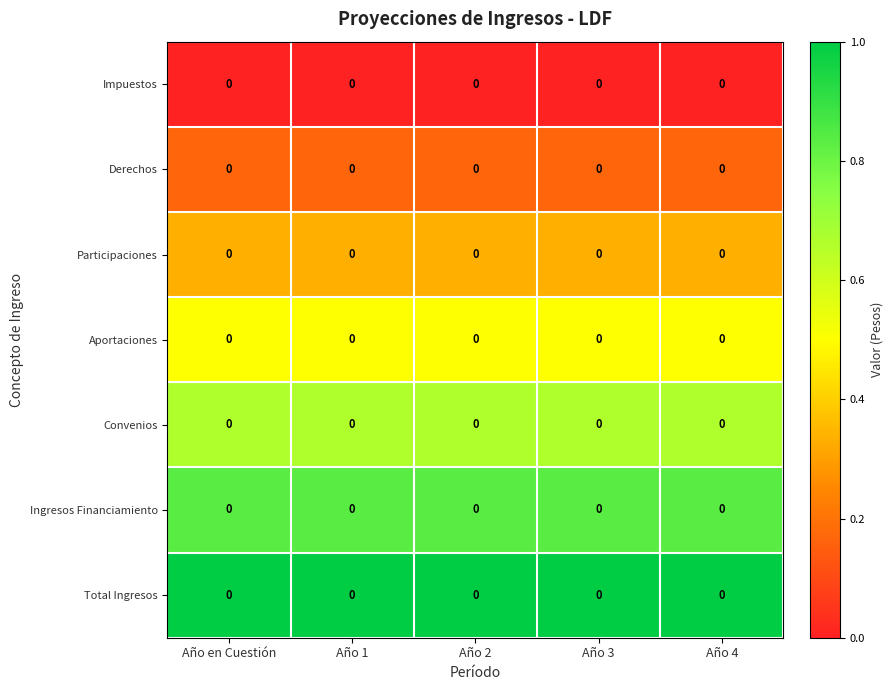

What is the spread (max minus min) of values at Año 1?

1.0